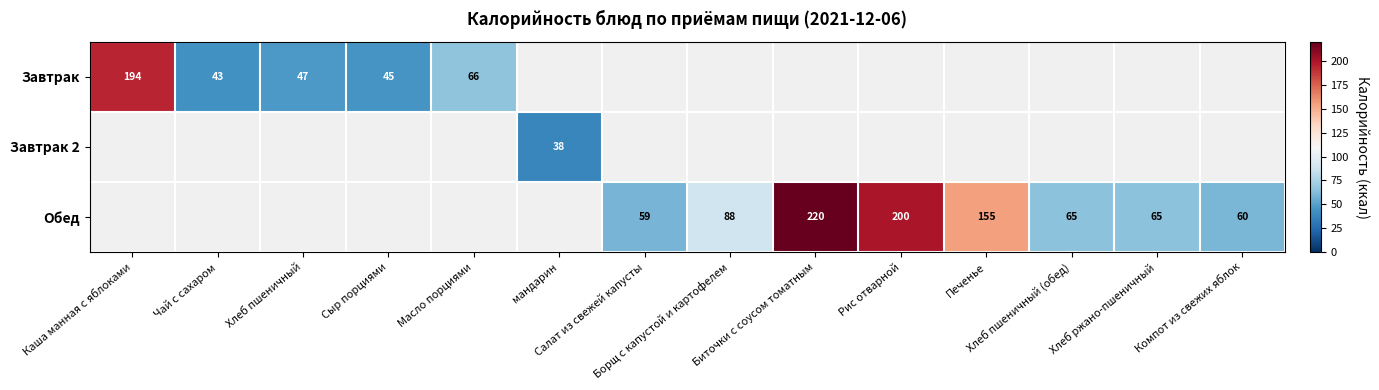

What is the sum of all Завтрак 2 values?

38